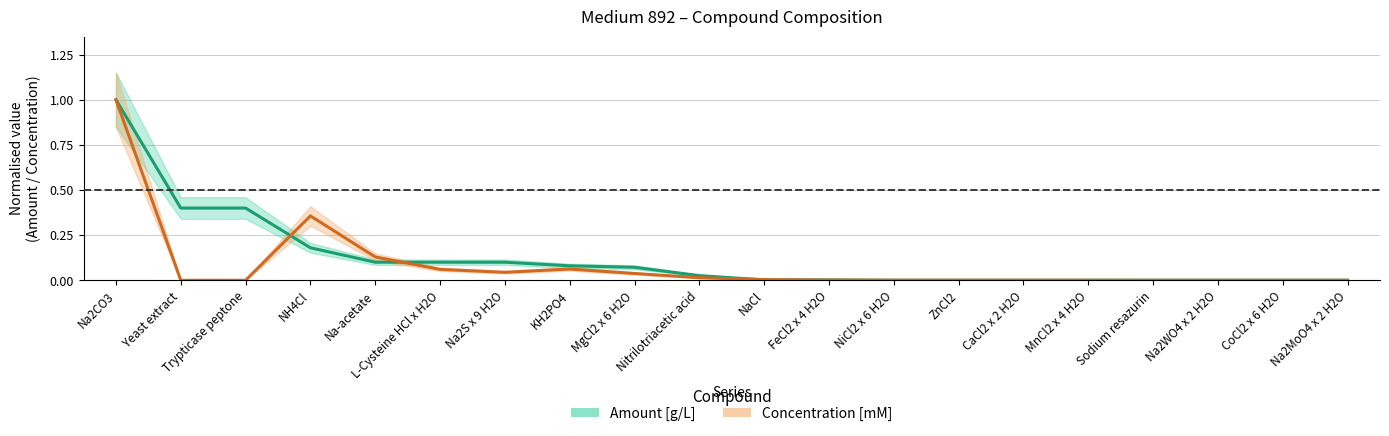

Reading left to right, extract all data points from this chart.

Amount [g/L]: Na2CO3=1.0	Yeast extract=0.4	Trypticase peptone=0.4	NH4Cl=0.2	Na-acetate=0.1	L-Cysteine HCl x H2O=0.1	Na2S x 9 H2O=0.1	KH2PO4=0.1	MgCl2 x 6 H2O=0.1	Nitrilotriacetic acid=0.0	NaCl=0.0	FeCl2 x 4 H2O=0.0	NiCl2 x 6 H2O=0.0	ZnCl2=0.0	CaCl2 x 2 H2O=0.0	MnCl2 x 4 H2O=0.0	Sodium resazurin=0.0	Na2WO4 x 2 H2O=0.0	CoCl2 x 6 H2O=0.0	Na2MoO4 x 2 H2O=0.0
Concentration [mM]: Na2CO3=1.0	Yeast extract=0.0	Trypticase peptone=0.0	NH4Cl=0.4	Na-acetate=0.1	L-Cysteine HCl x H2O=0.1	Na2S x 9 H2O=0.0	KH2PO4=0.1	MgCl2 x 6 H2O=0.0	Nitrilotriacetic acid=0.0	NaCl=0.0	FeCl2 x 4 H2O=0.0	NiCl2 x 6 H2O=0.0	ZnCl2=0.0	CaCl2 x 2 H2O=0.0	MnCl2 x 4 H2O=0.0	Sodium resazurin=0.0	Na2WO4 x 2 H2O=0.0	CoCl2 x 6 H2O=0.0	Na2MoO4 x 2 H2O=0.0